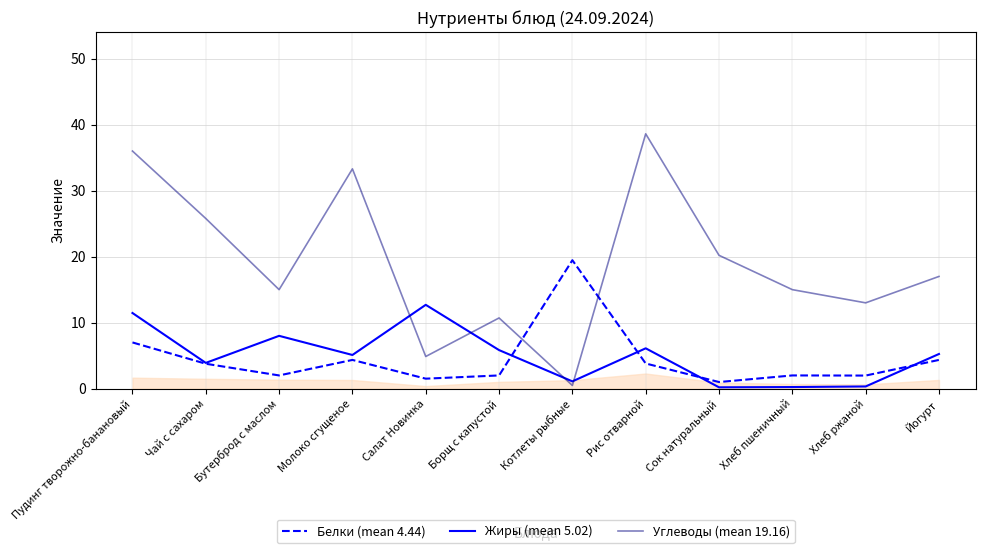

In Жиры (mean 5.02), how many points are lower than both neighbors (excluding endpoints)?

4